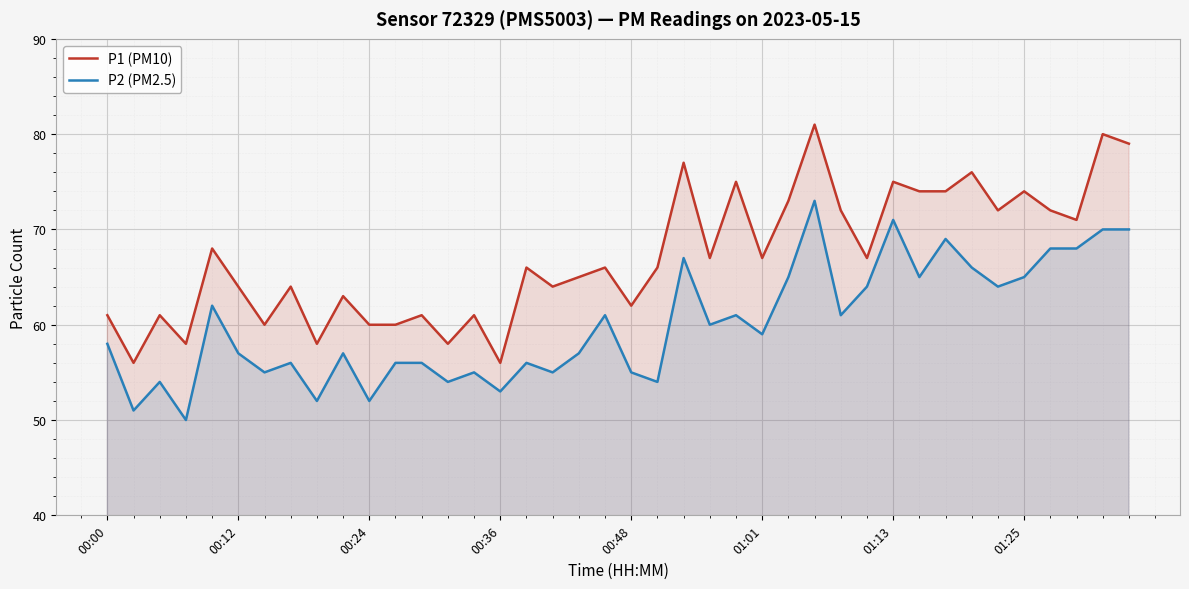

What value does the P2 (PM2.5) series have at 11, to the nearest 5?

55